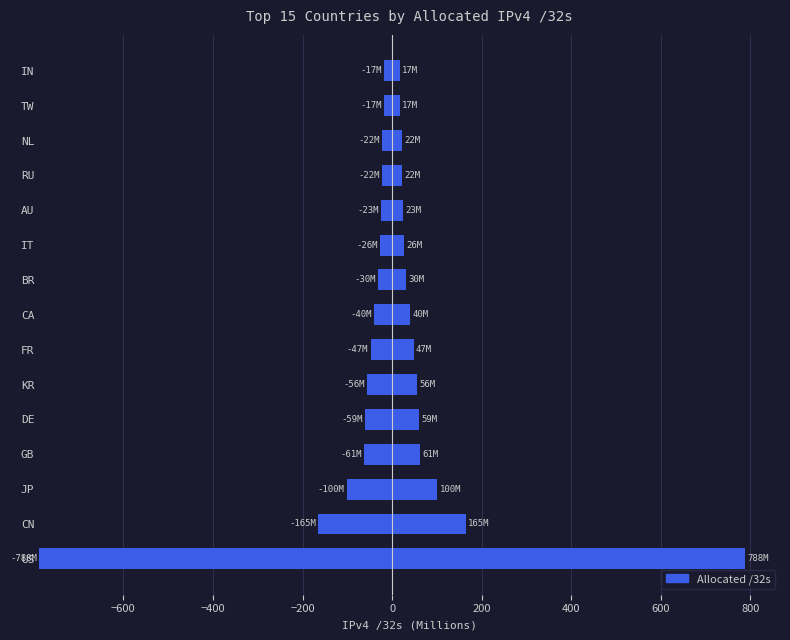

How many distinct data groups are displayed?

1